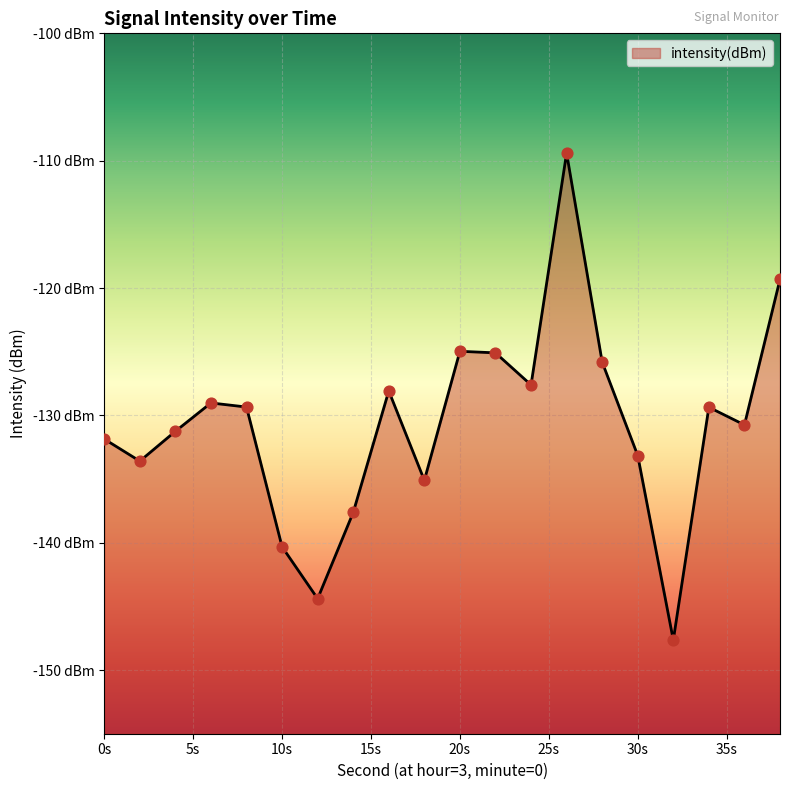

What is the change in value from 0s to 30s?

-1.3